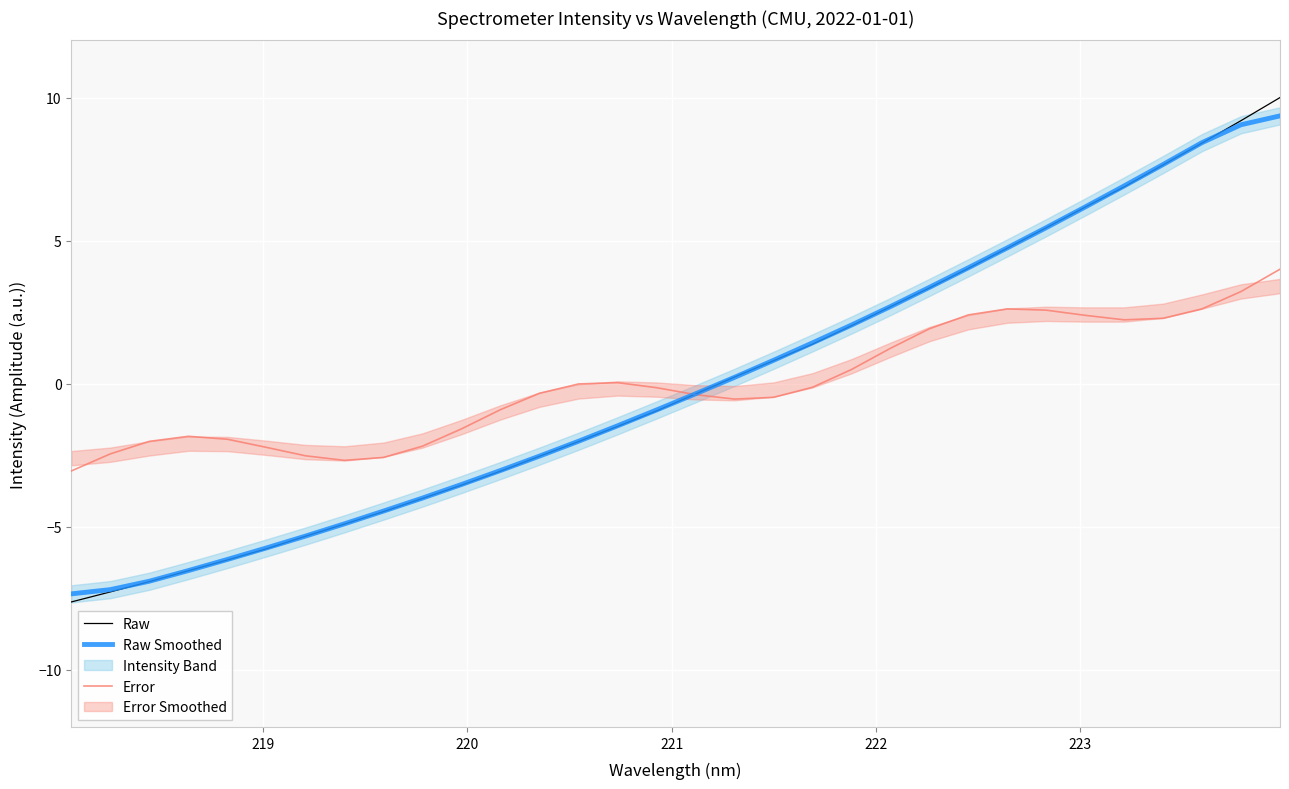

What is the highest value of the Raw series?

10.0